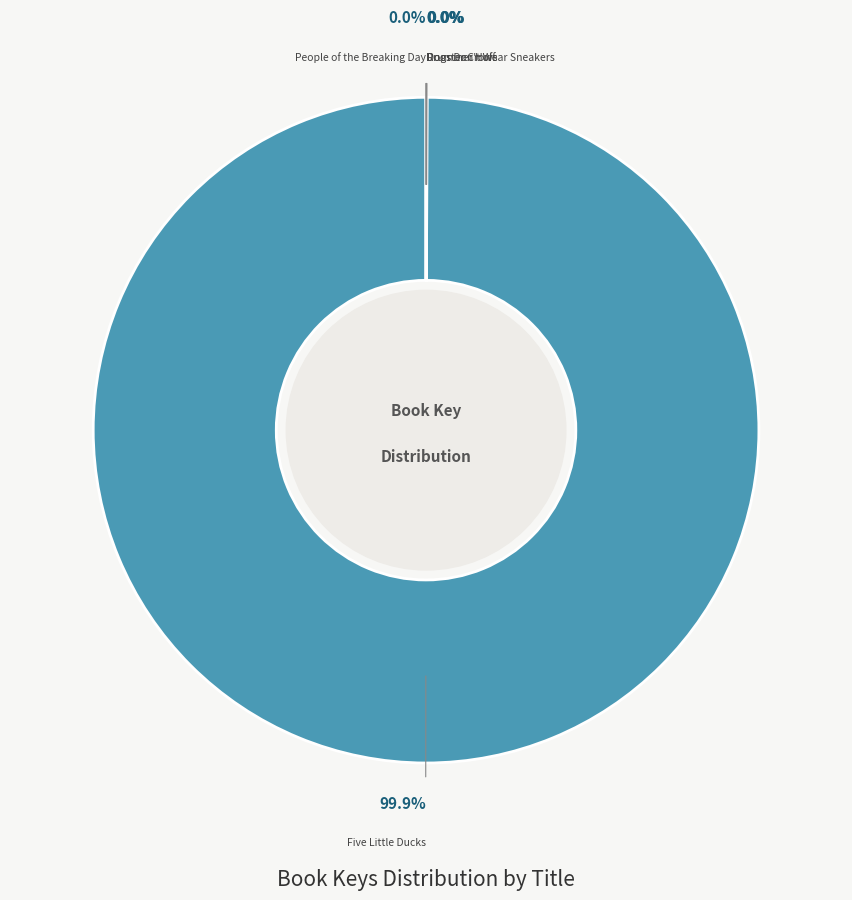

Which category has the biggest portion of the pie?

Five Little Ducks